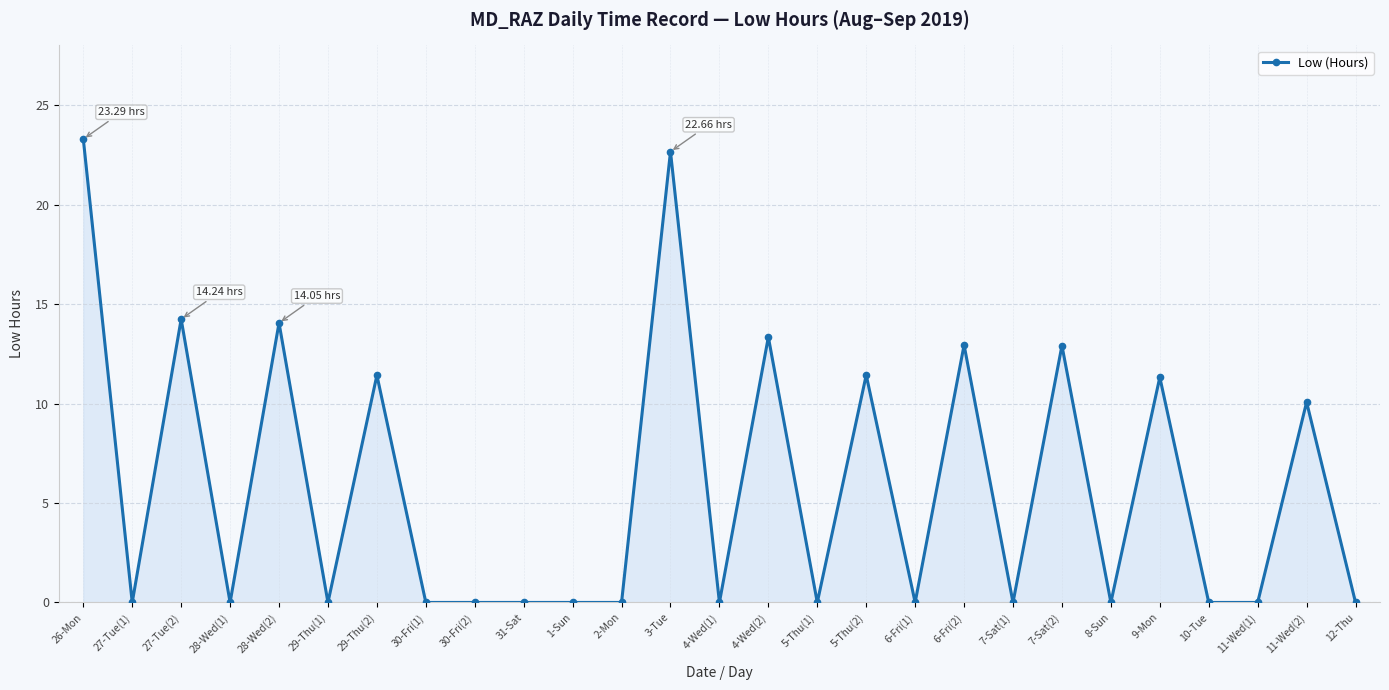

True or false: the data shows -14.8 at 1-Sun.

False